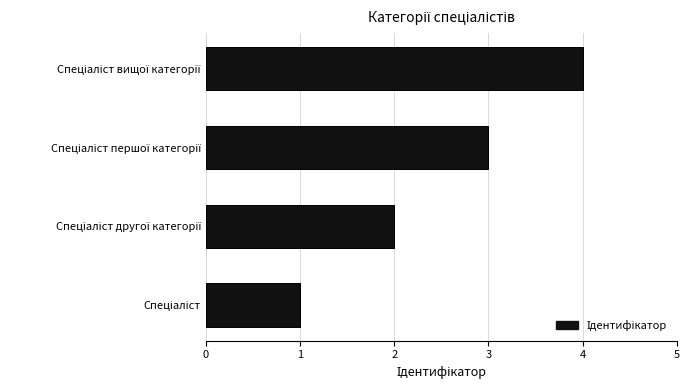

What is the sum of all values?

10